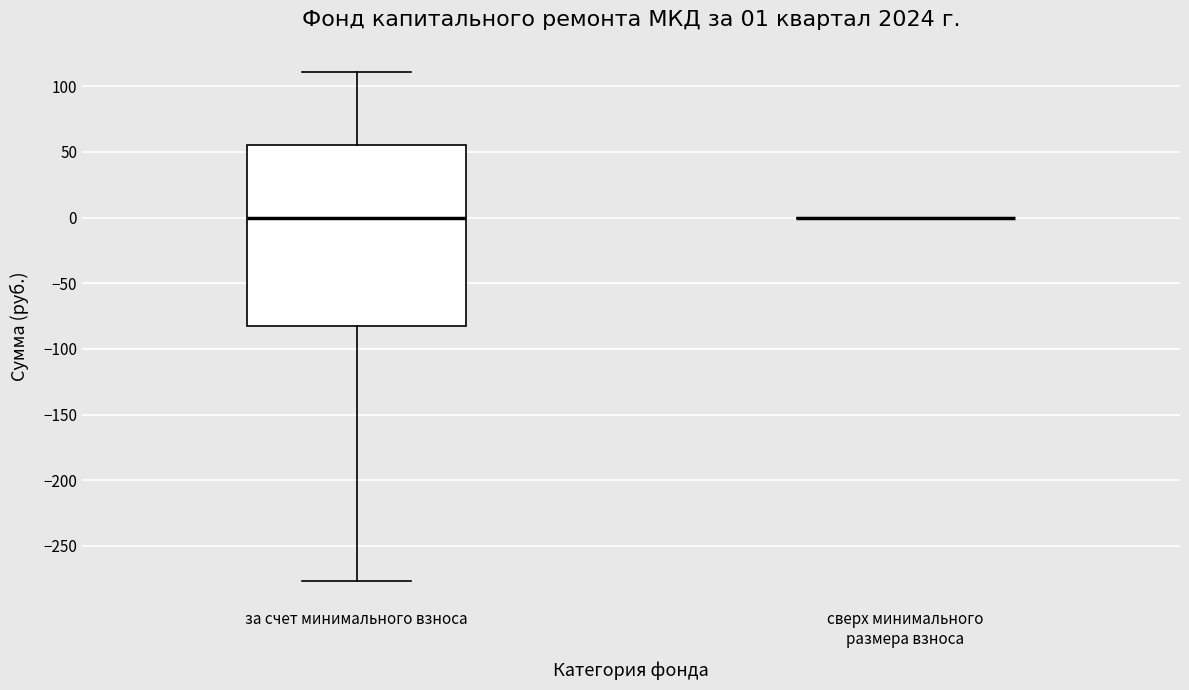

Comparing the boxes themselves (not the whiskers), which one is the tallest?

за счет минимального взноса